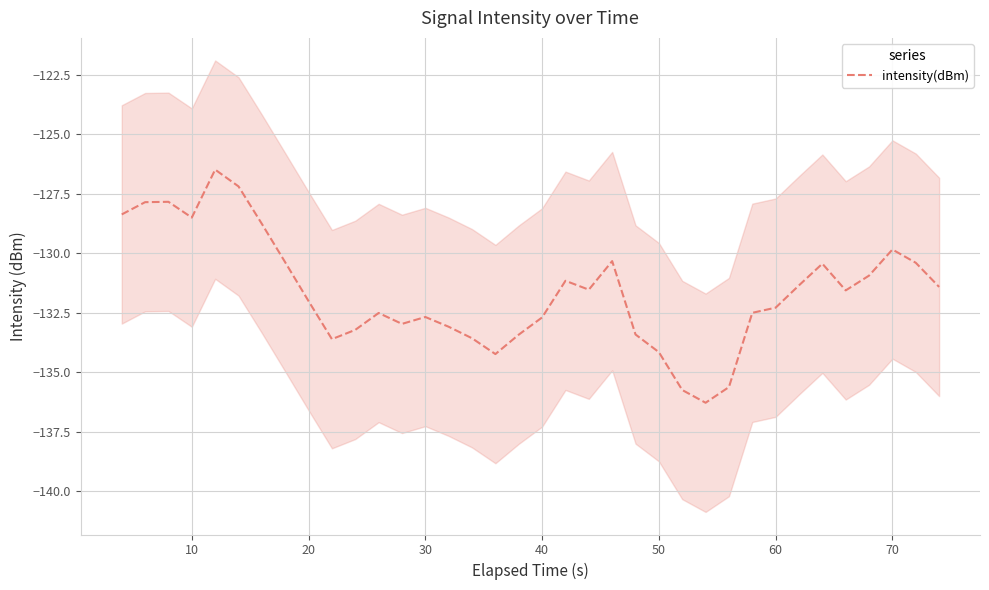

What is the sum of all values?

-4738.2